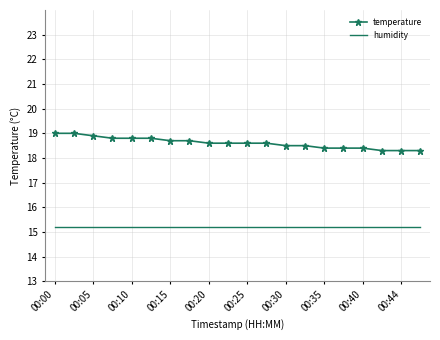

Which series has the widest spread of values?

temperature